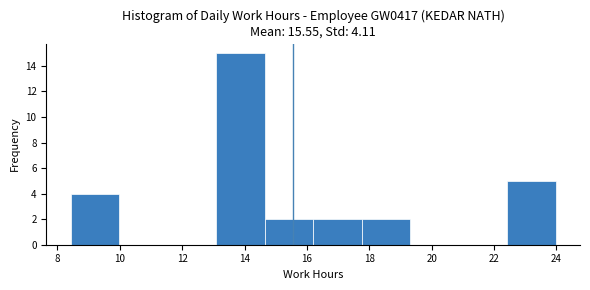

Reading left to right, transcribe this chart: for each bar, give the range it covers on the x-axis and its height. Neither the bar edges nor the heights are printed on the chart, so give them approximately, as read against the axes.

8.4 to 10.0: 4
10.0 to 11.6: 0
11.6 to 13.0: 0
13.0 to 14.6: 15
14.6 to 16.2: 2
16.2 to 17.8: 2
17.8 to 19.4: 2
19.4 to 20.8: 0
20.8 to 22.4: 0
22.4 to 24.0: 5